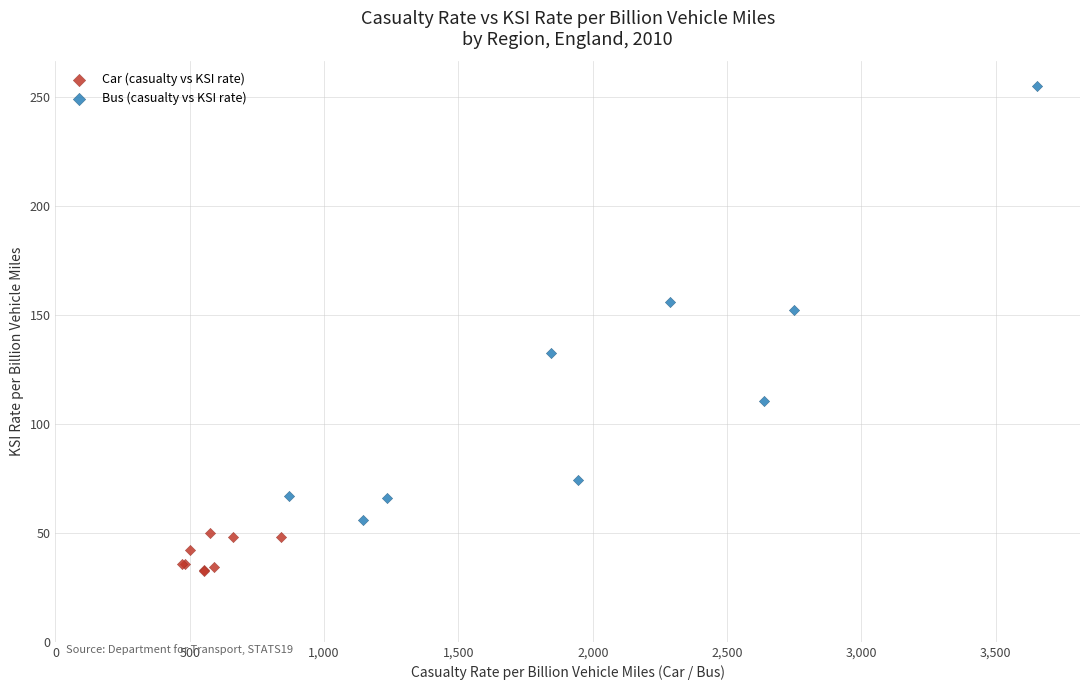

Which series contains the lowest Y value?

Car (casualty vs KSI rate)